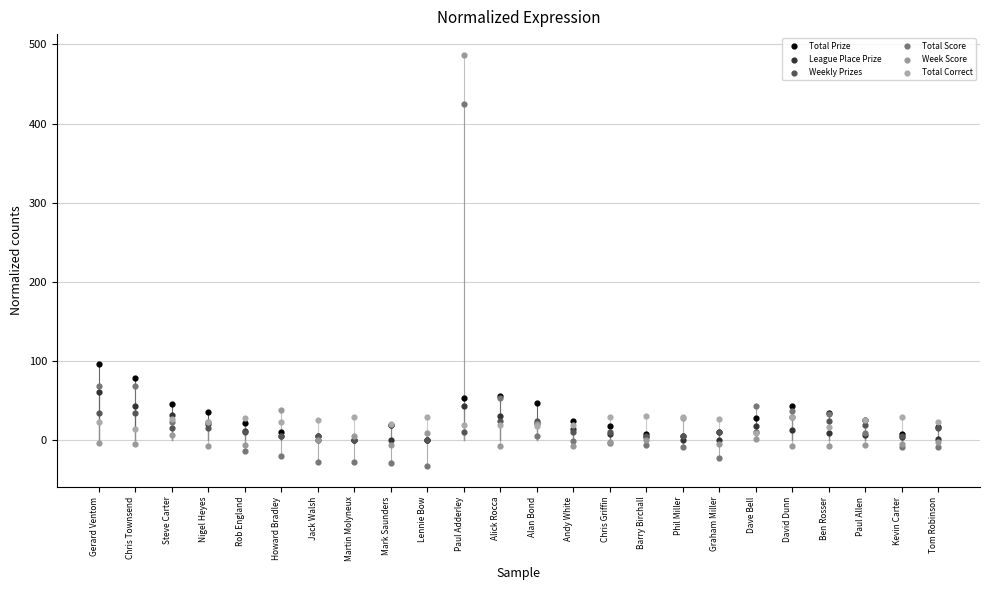

In the Week Score series, what Y value is closest to 240?

38.8